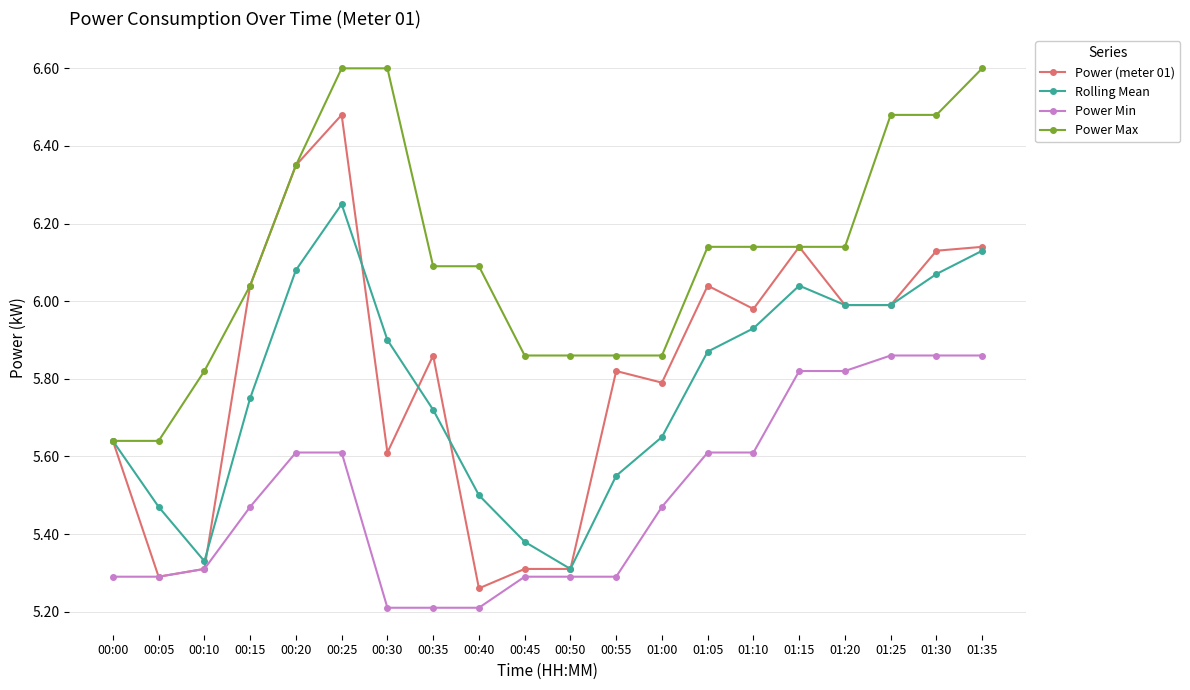

Rank the series at 01:05 from highest to lowest value.

Power Max, Power (meter 01), Rolling Mean, Power Min